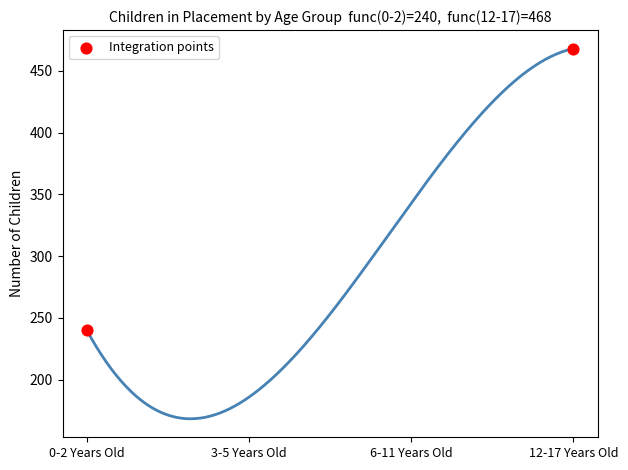

What is the range of X values (max minus min)?

3